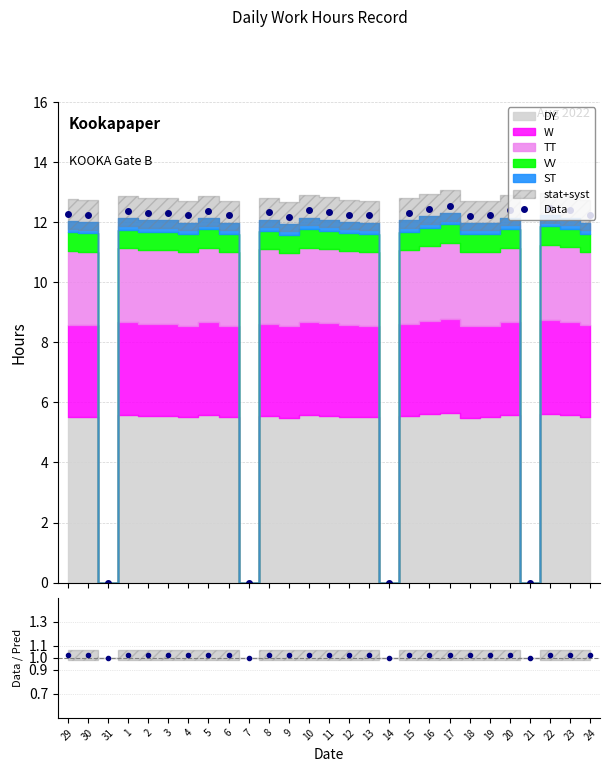

What is the value of the Data point at the 9th from the left?

12.2